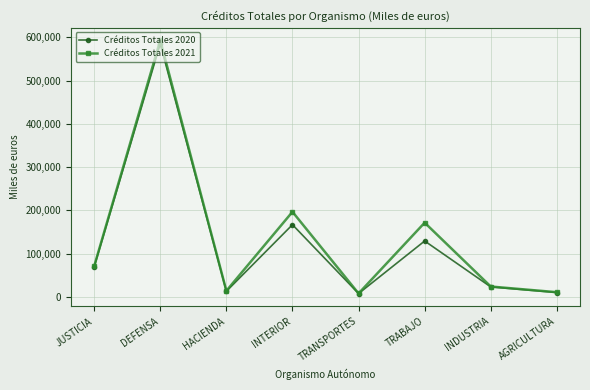

What is the difference between the highest and lowest values at TRANSPORTES?

205